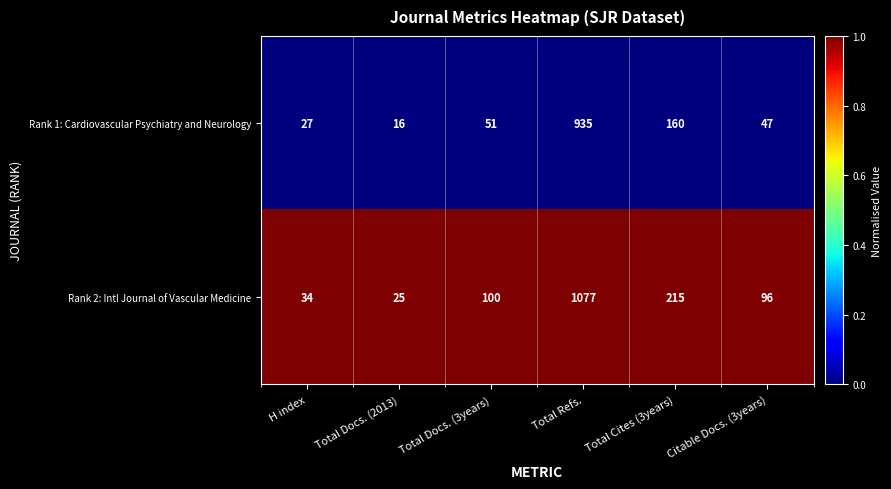

At which category does the chart reach its peak across all series?

Total Refs.